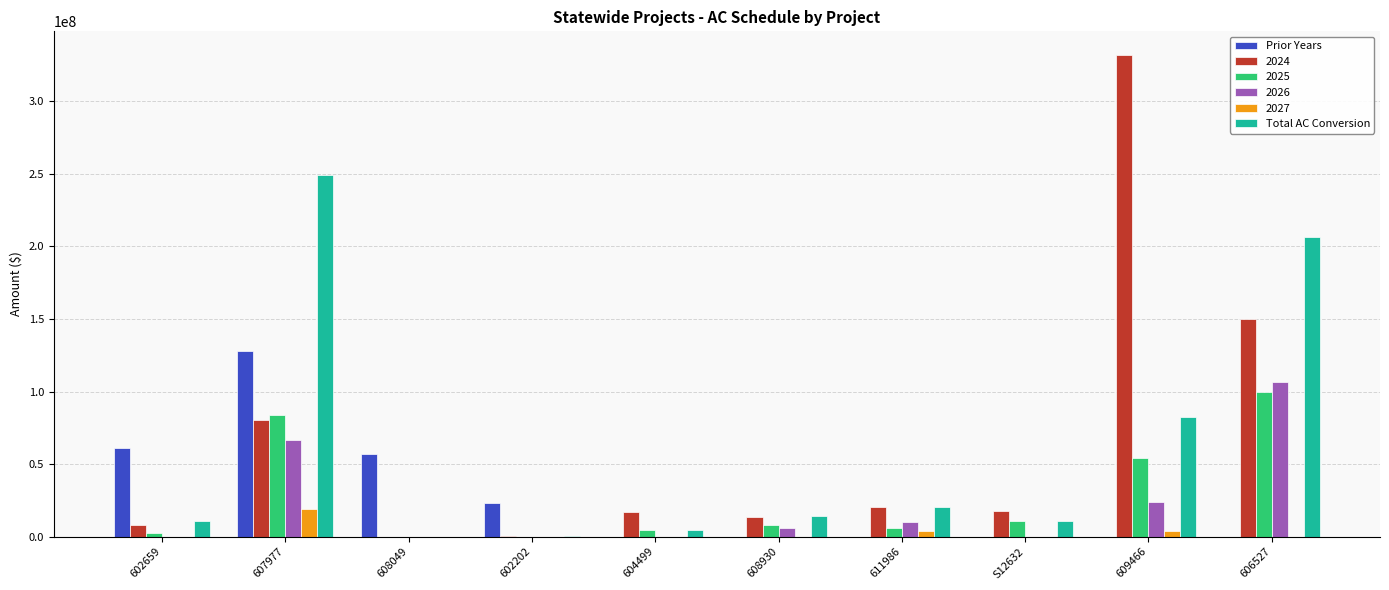

The value of Prior Years at 608930 is 0. True or false?

True